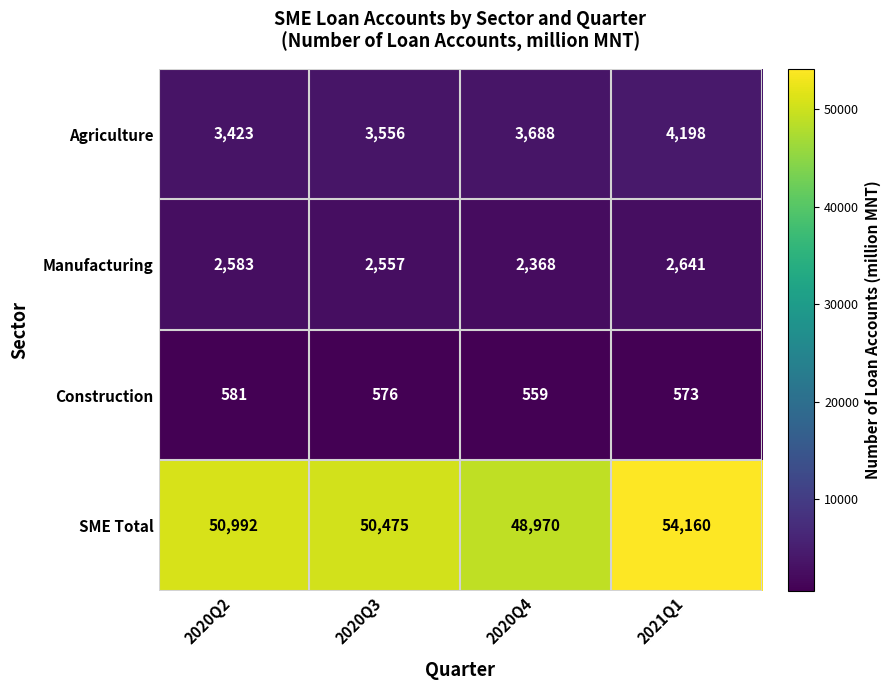

What is the sum of the SME Total values at 2021Q1 and 2020Q3?

104635